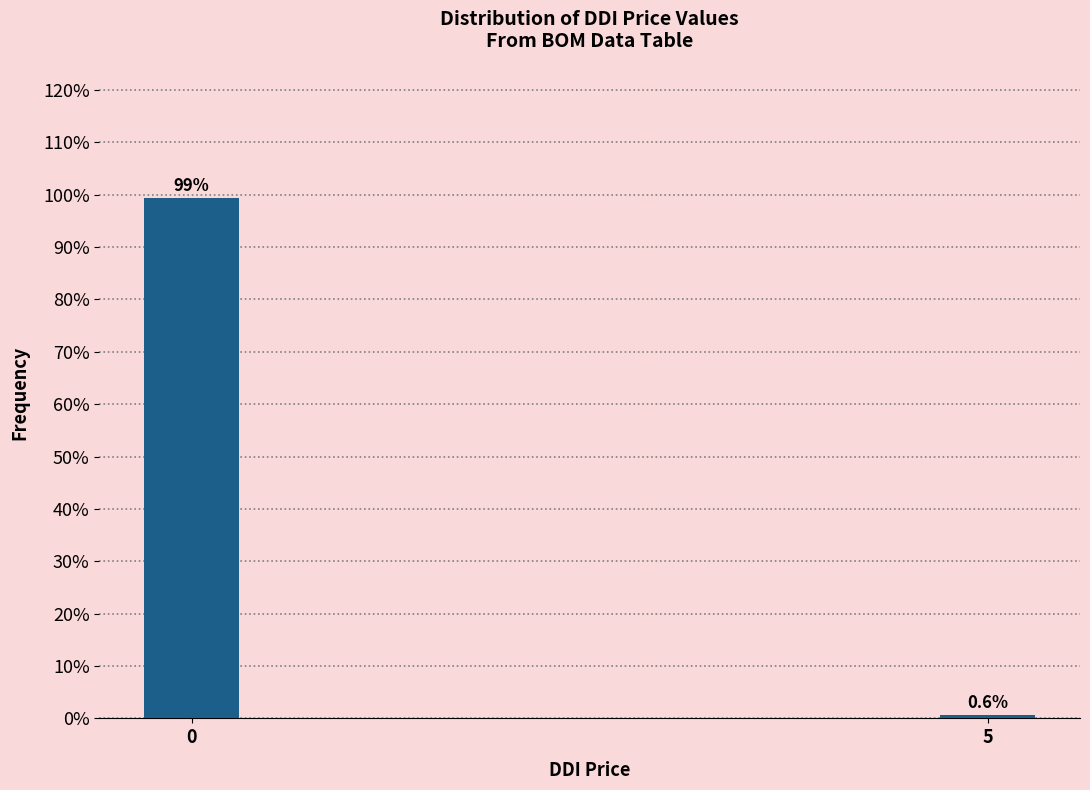

Reading left to right, transcribe all the data shown in this chart.

99.4	0.6